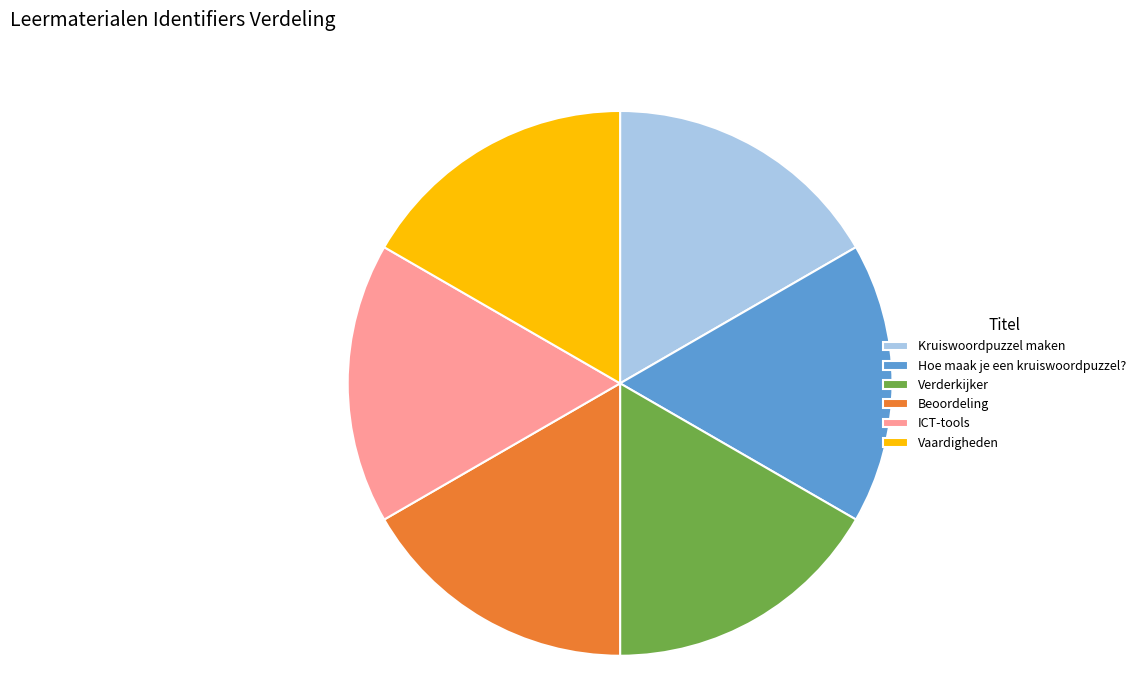

True or false: Vaardigheden accounts for 25% of the total.

False